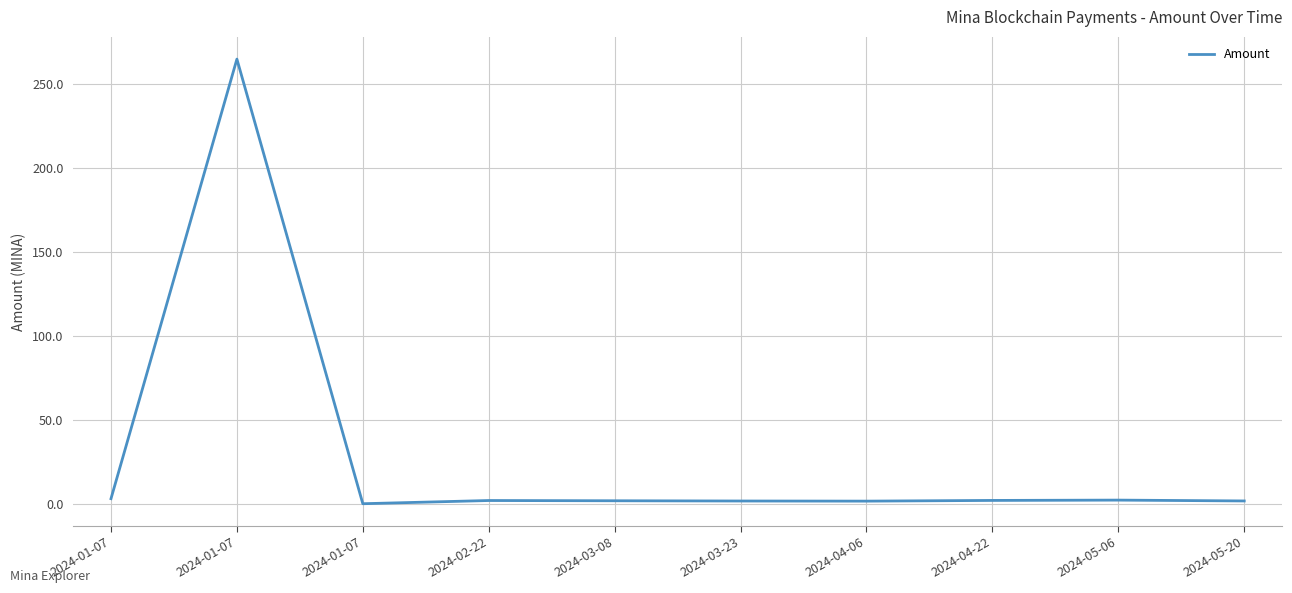

What is the change in value from 2024-01-07 to 2024-03-08?

-262.9